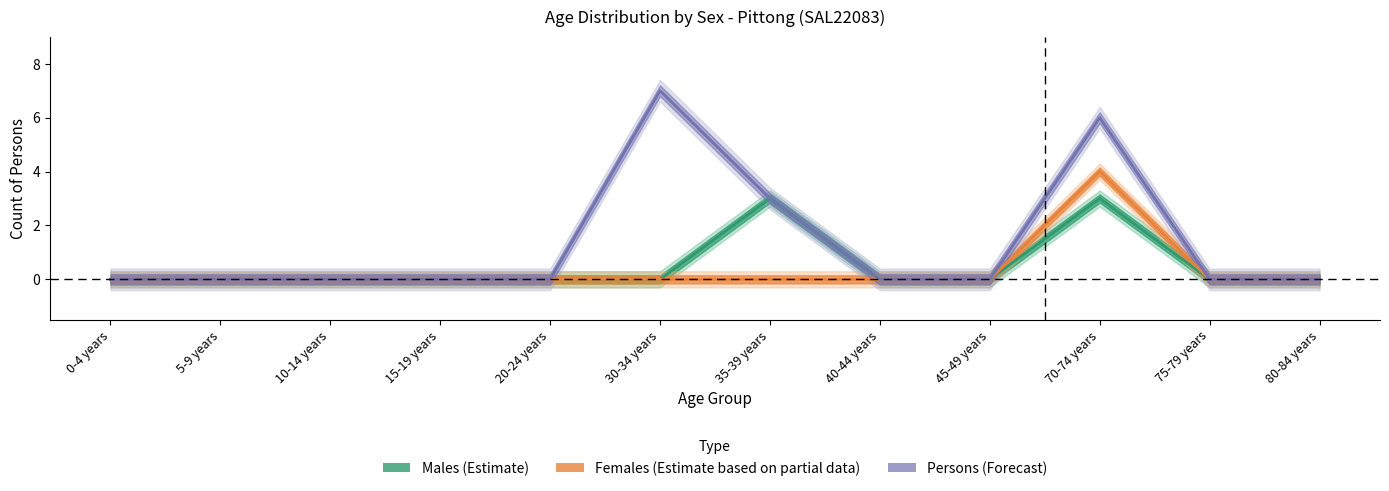

How many Females values are between 0 and 1?

11